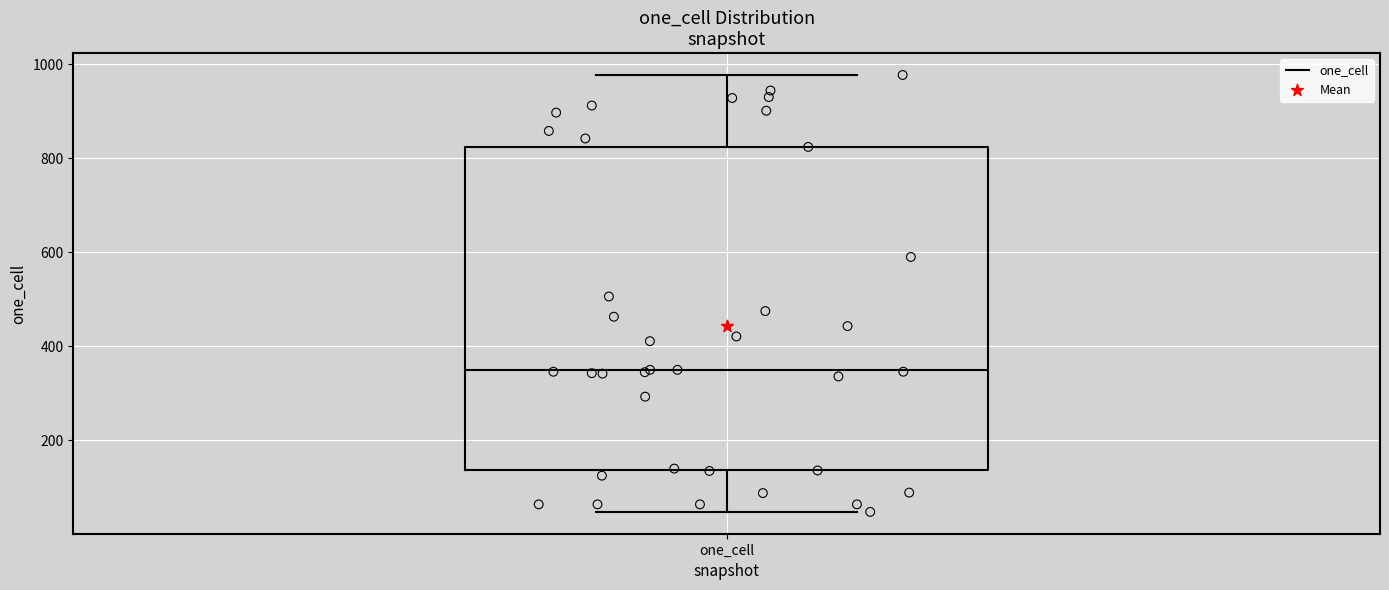

Where does the upper whisker of the box for one_cell end on the y-axis? The values are not printed on the chart, so give them approximately, as read against the axis.

980